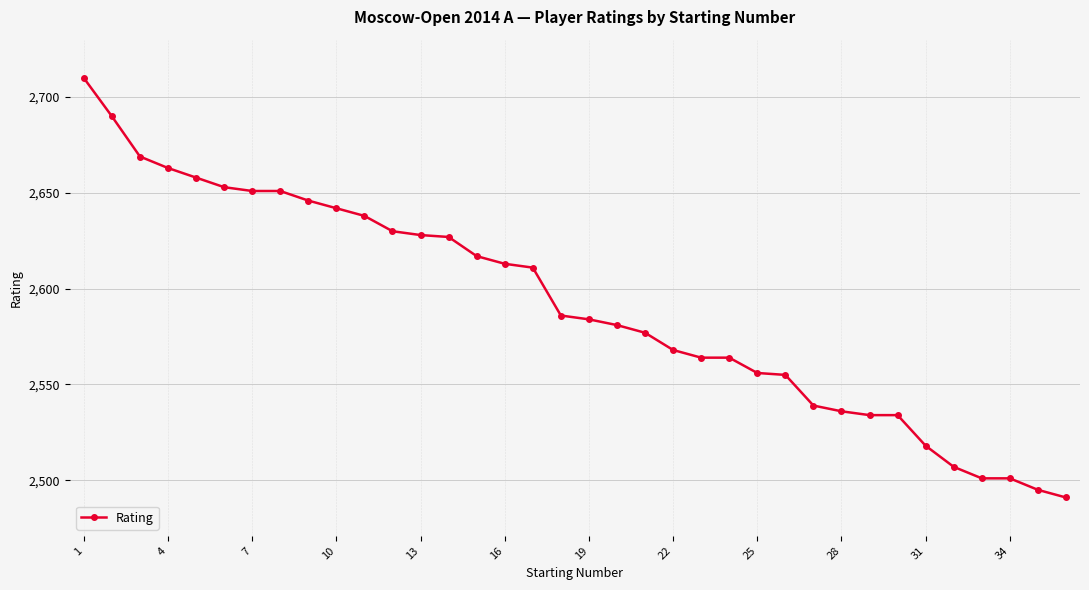

What is the smallest value displayed?

2491